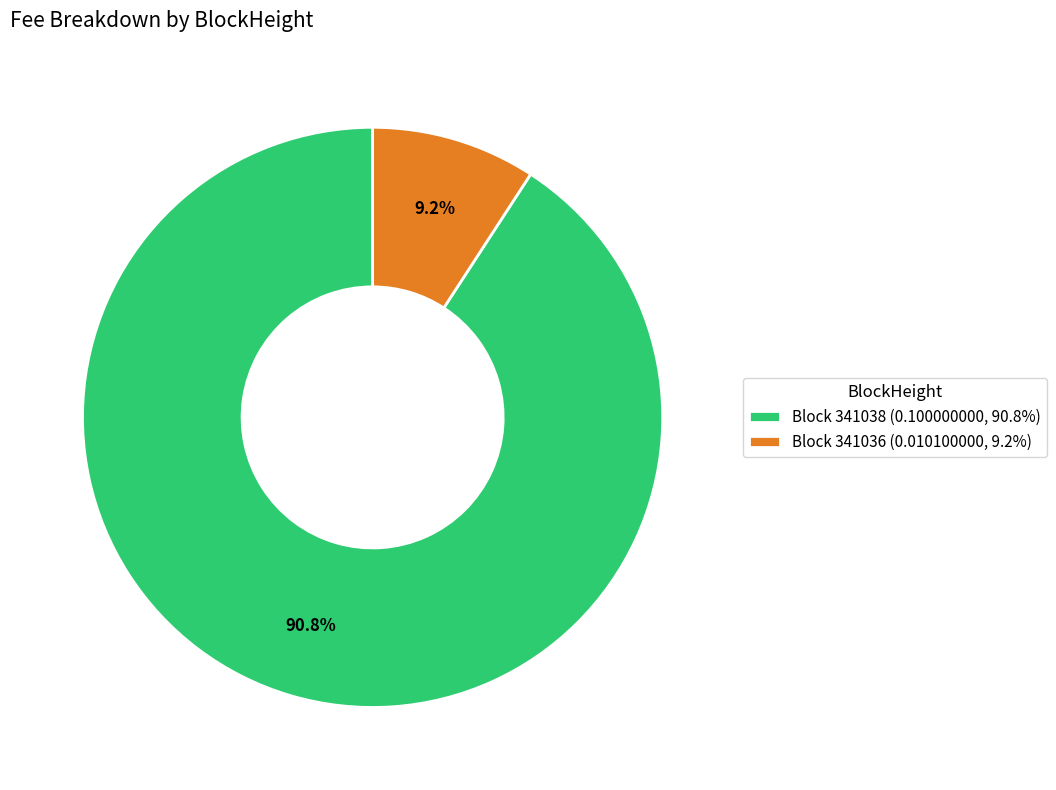

Which has a higher value, Block 341038 (0.100000000, 90.8%) or Block 341036 (0.010100000, 9.2%)?

Block 341038 (0.100000000, 90.8%)